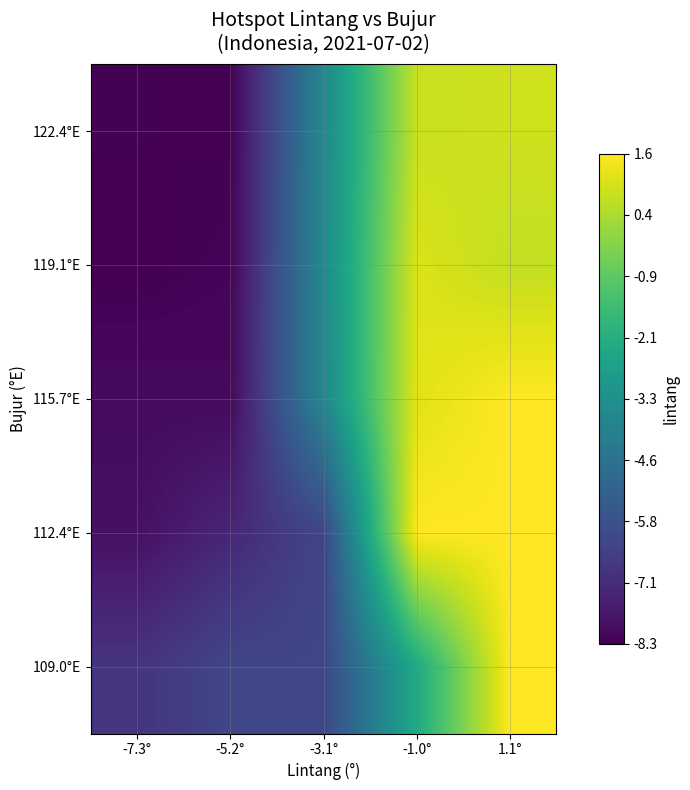

How many distinct data groups are displayed?

5